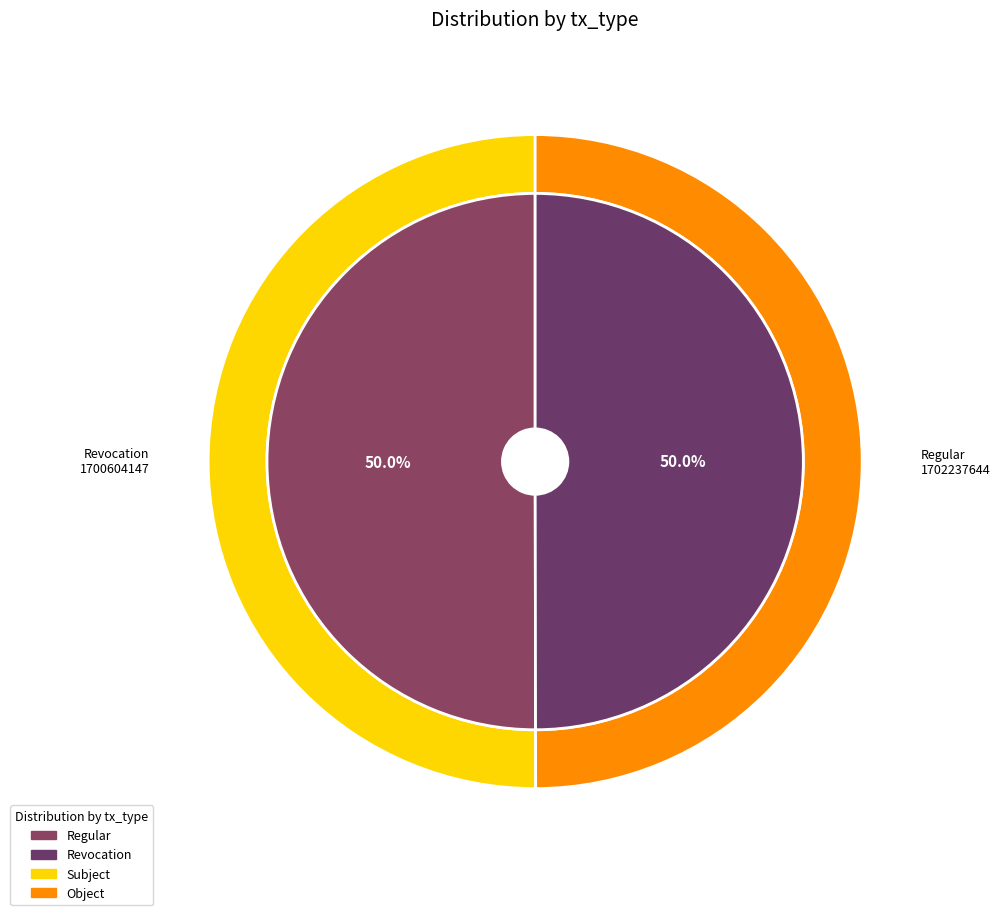

Is there a majority slice in this chart?

Yes